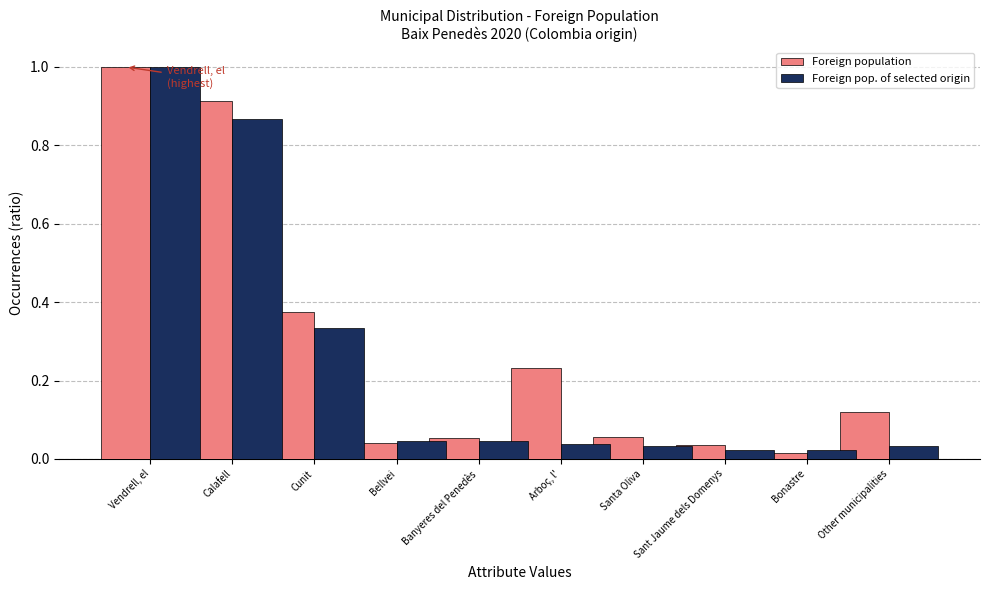

Which category has the highest value in the Foreign population series?

Vendrell, el